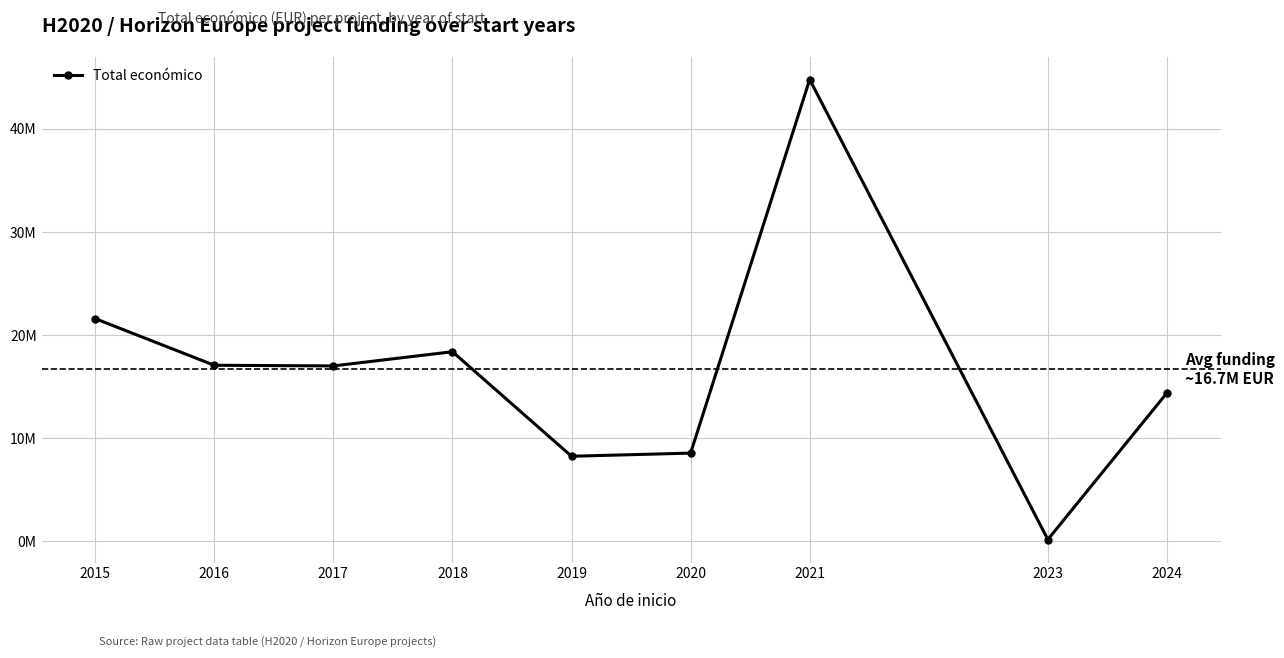

How many points are lower than both their immediate neighbors (excluding endpoints)?

3